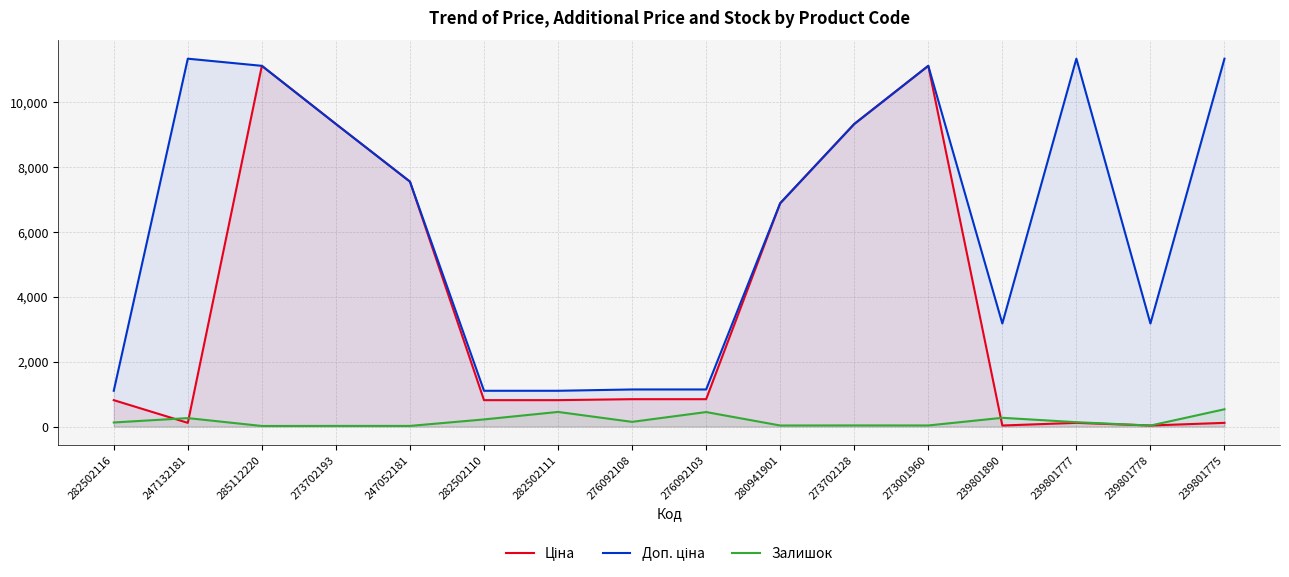

What position from the left is 239801778?

15